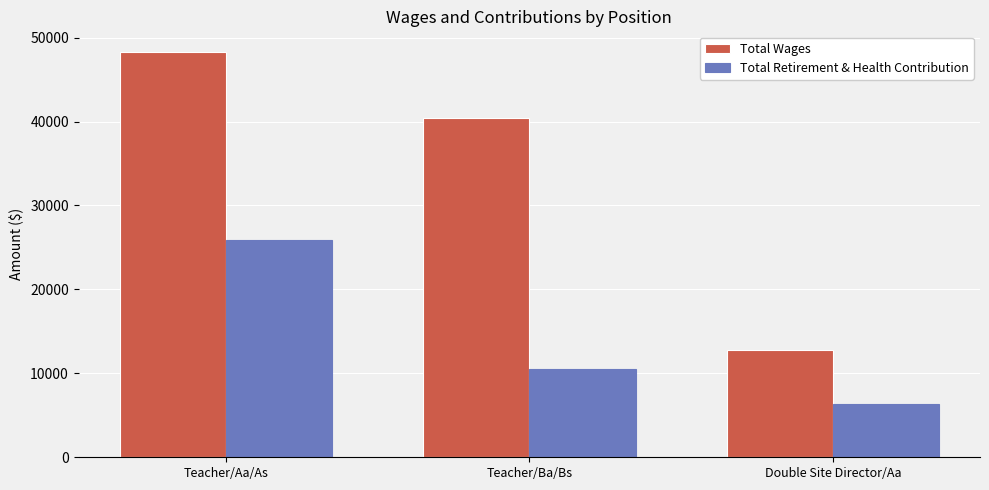

The value of Total Wages at Teacher/Aa/As is 48335. True or false?

True